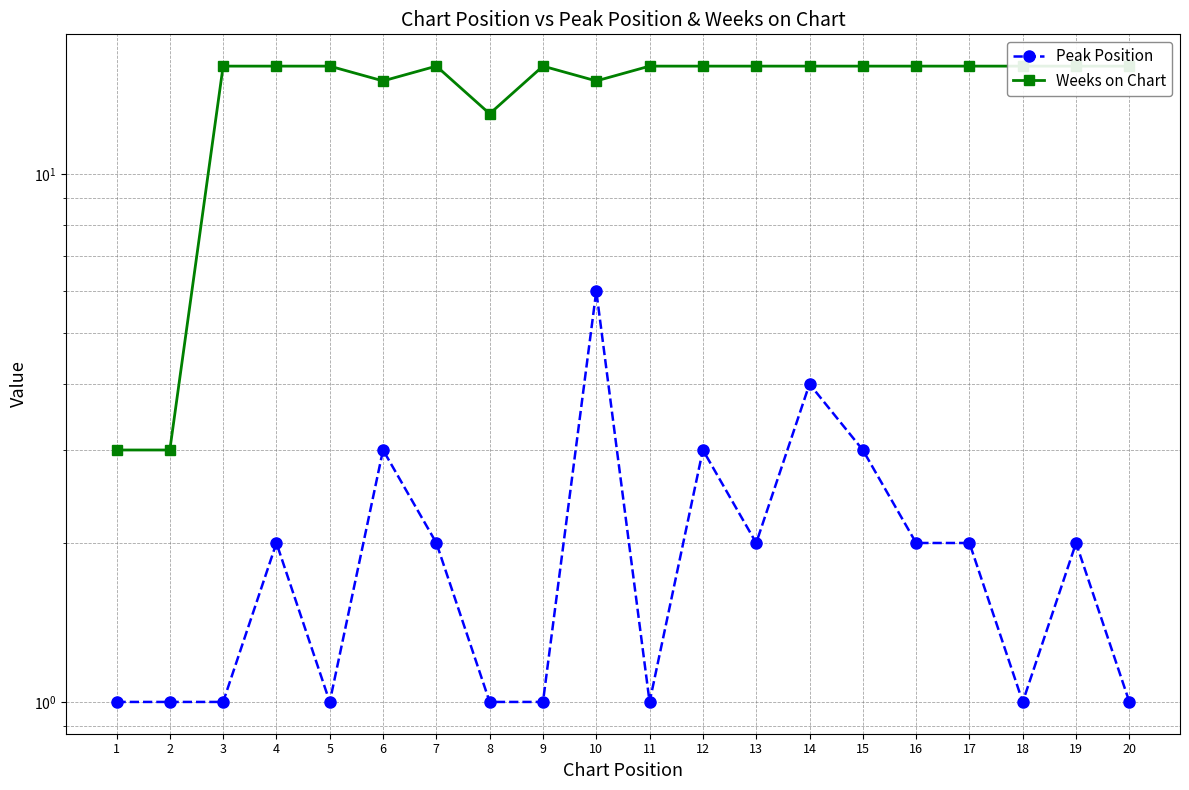

At which category is the sum across all series the highest?

10